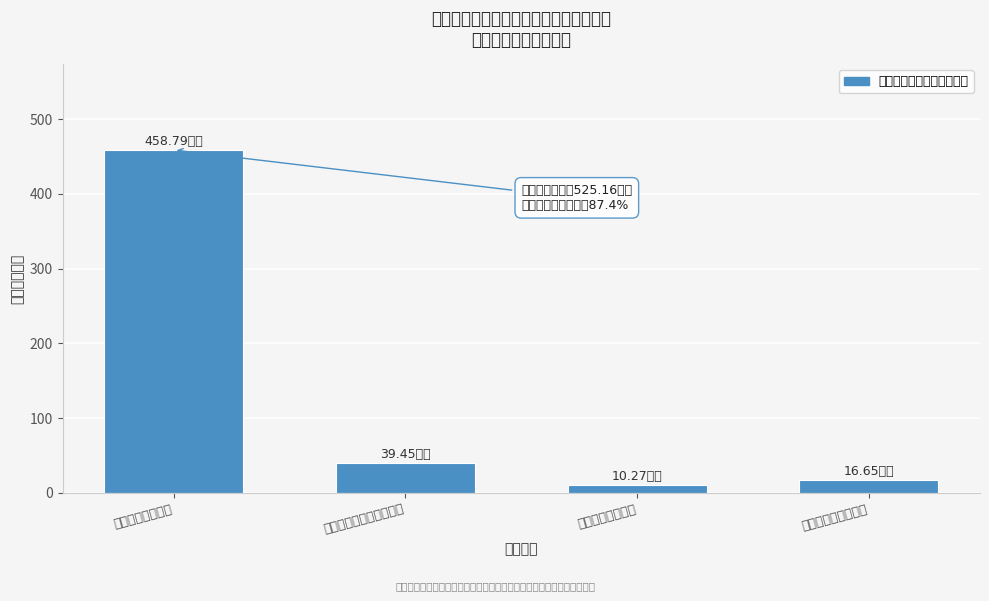

Which has a higher value, 十九、住房保障支出 or 六、科学技术支出?

六、科学技术支出